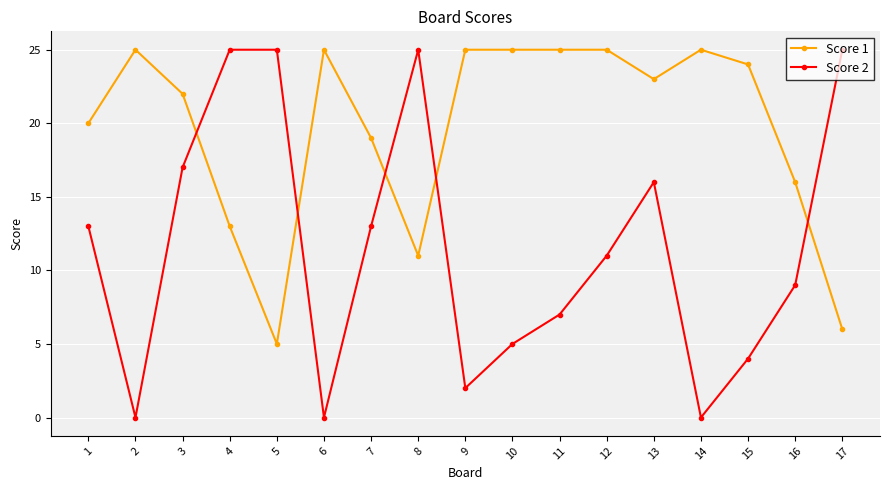

What is the difference between the highest and lowest values at 2?

25